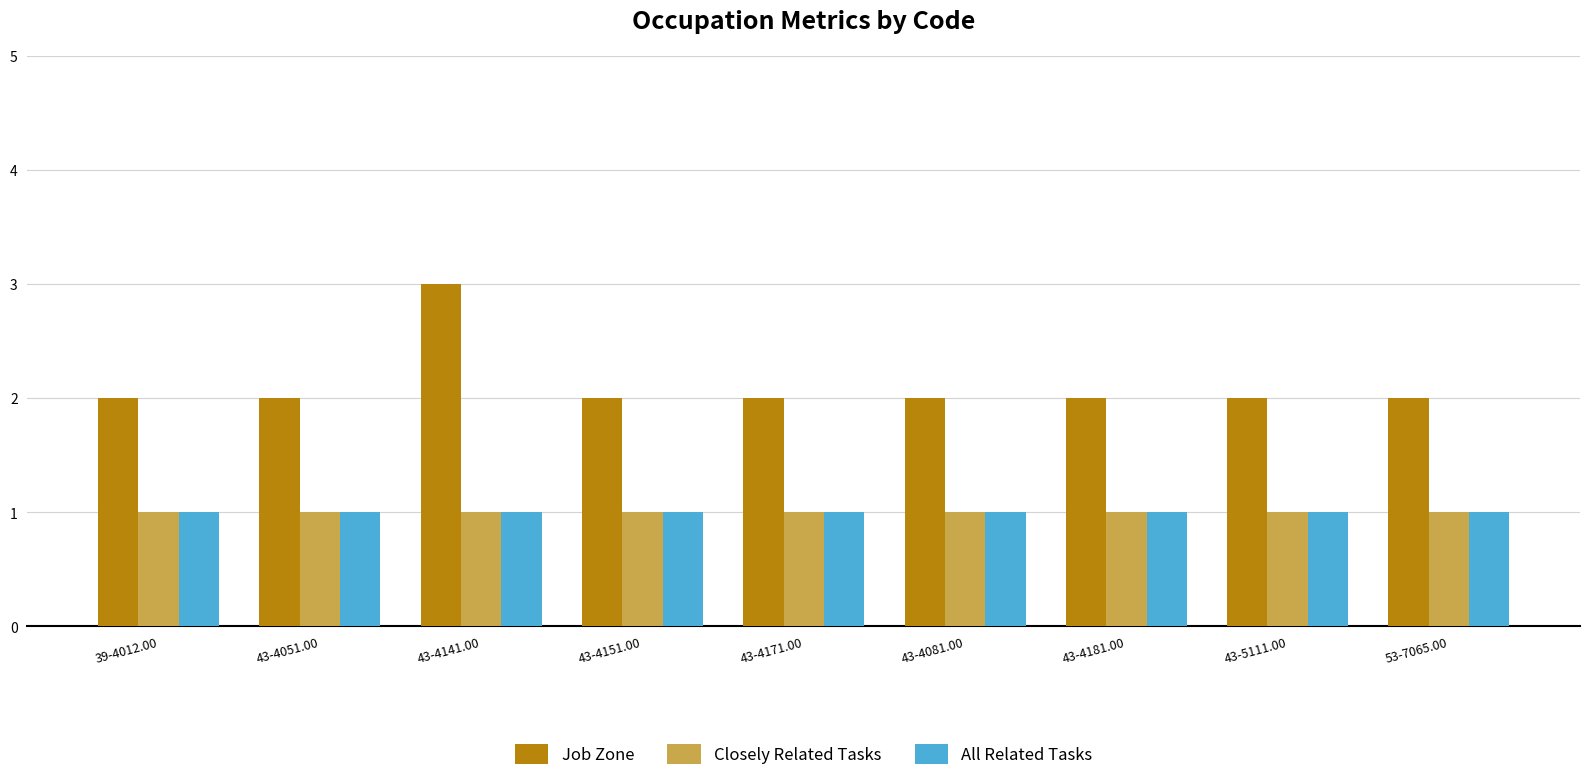

At which category is the sum across all series the highest?

43-4141.00